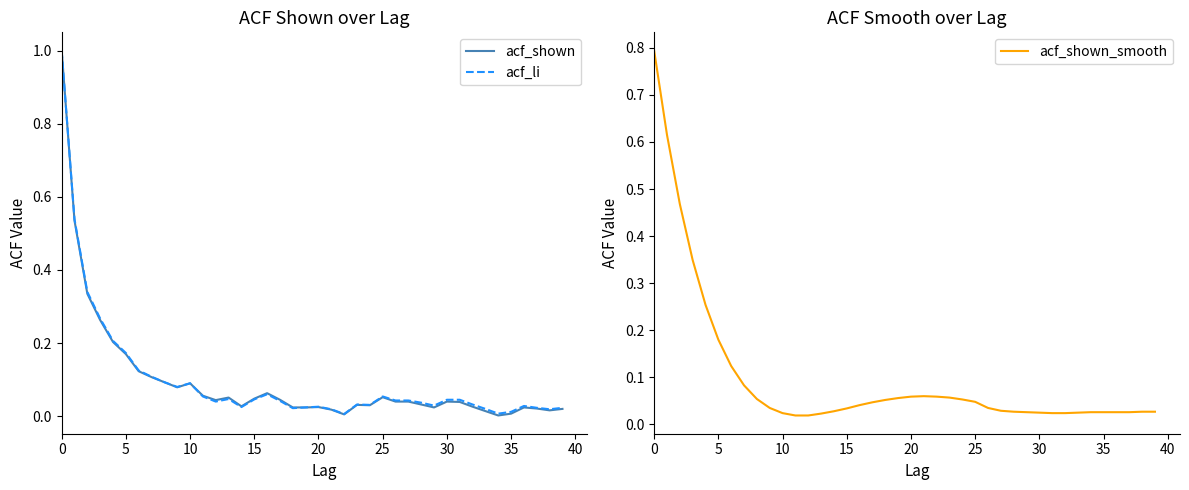

What is the highest value of the acf_shown series?

1.0